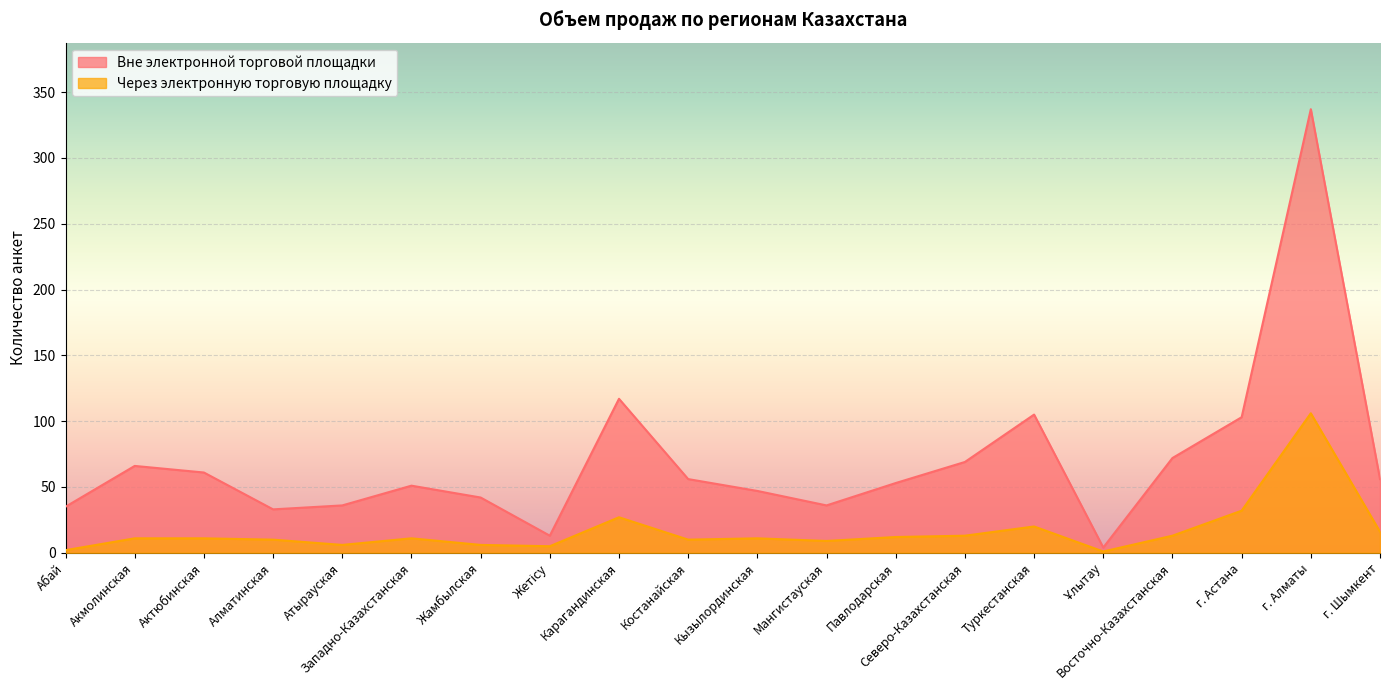

At how many categories does at least one series exceed 310?

1